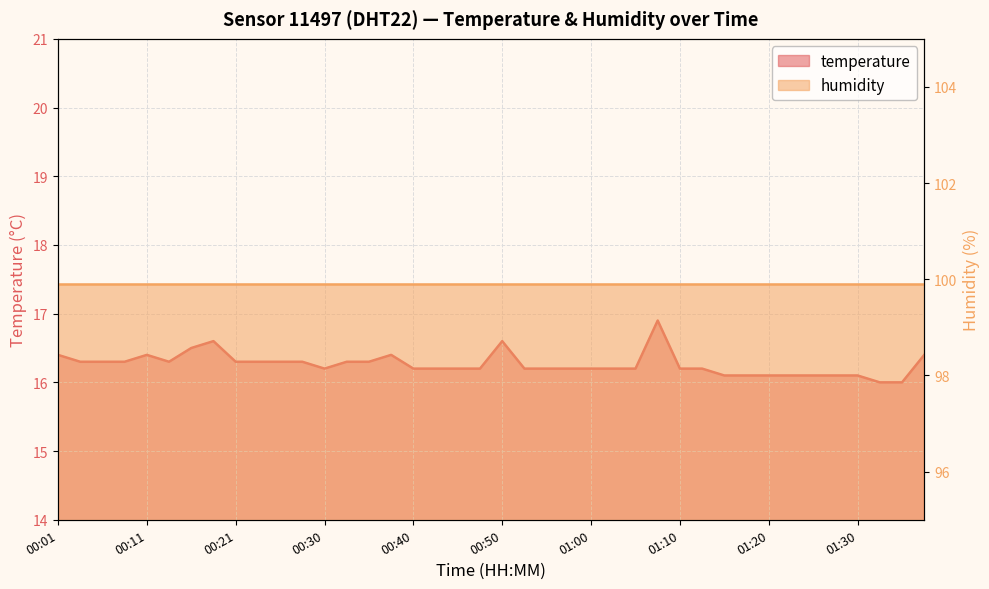

Reading left to right, extract all data points from this chart.

16.4	16.3	16.3	16.3	16.4	16.3	16.5	16.6	16.3	16.3	16.3	16.3	16.2	16.3	16.3	16.4	16.2	16.2	16.2	16.2	16.6	16.2	16.2	16.2	16.2	16.2	16.2	16.9	16.2	16.2	16.1	16.1	16.1	16.1	16.1	16.1	16.1	16.0	16.0	16.4